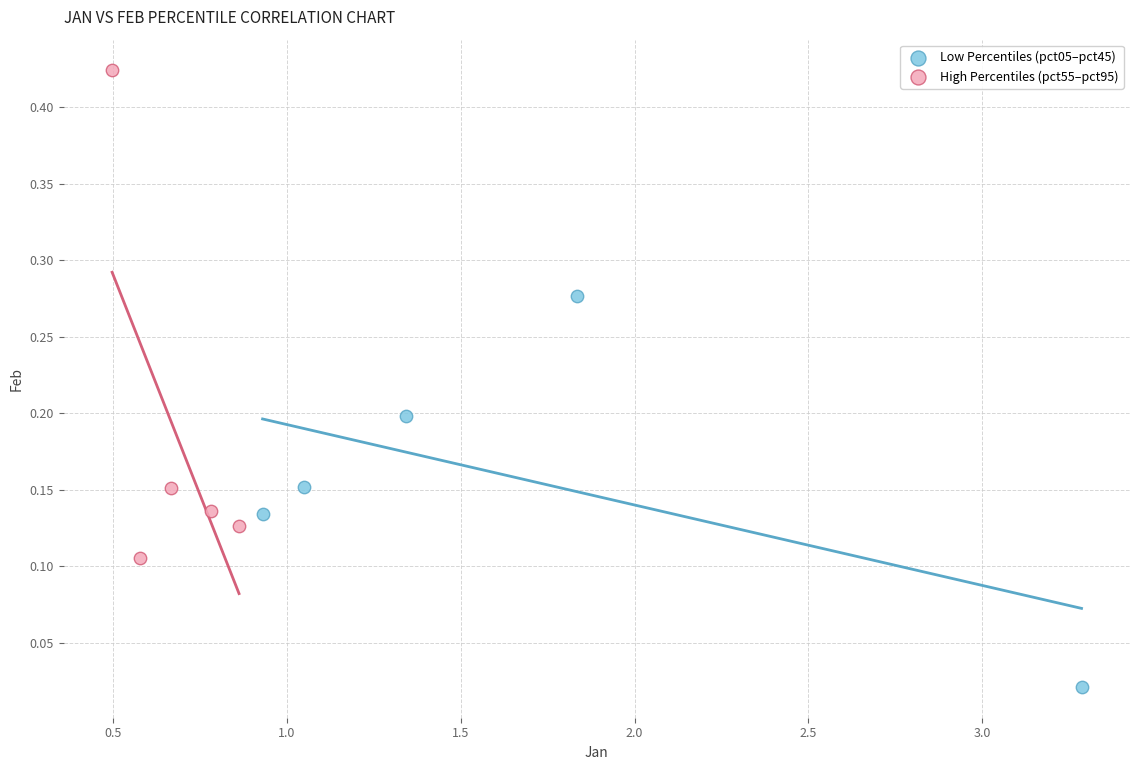

Which series has the largest Y range (max minus min)?

High Percentiles (pct55–pct95)